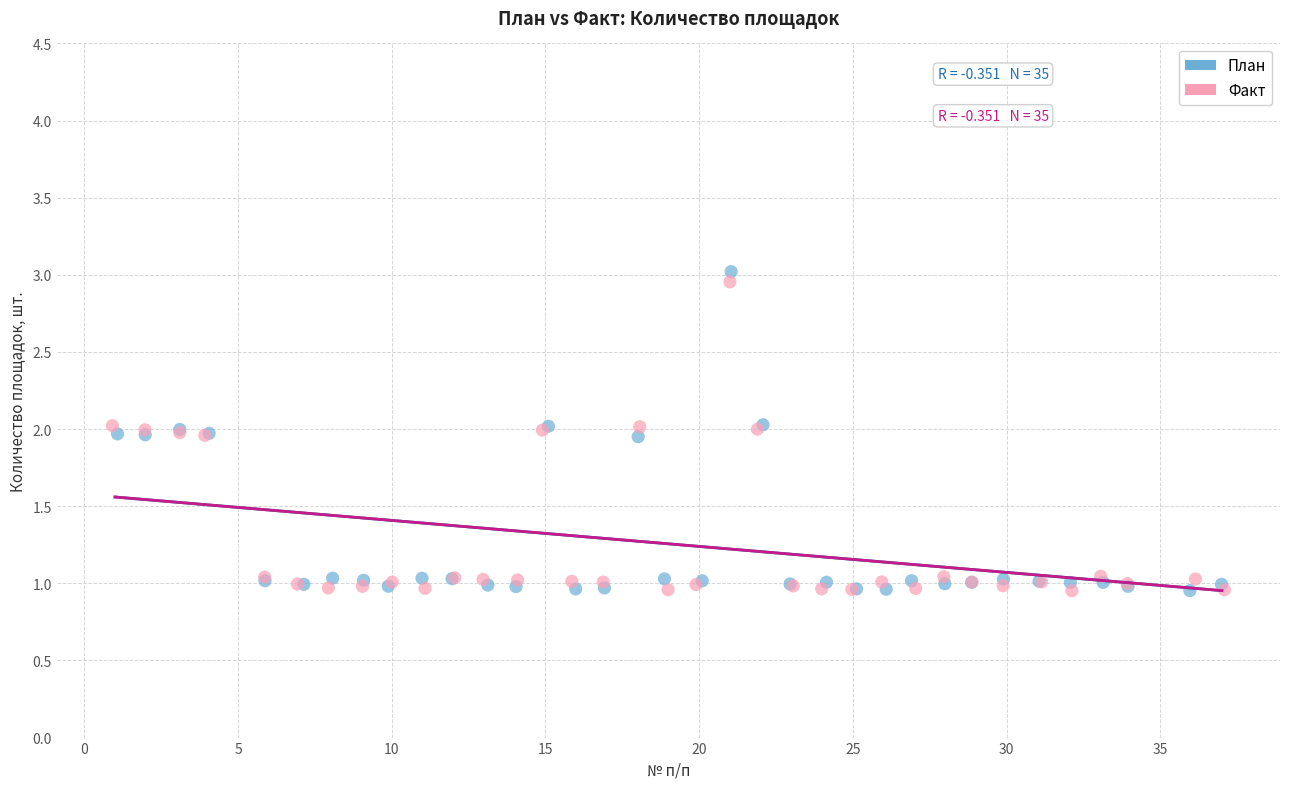

Which series has the largest Y range (max minus min)?

План